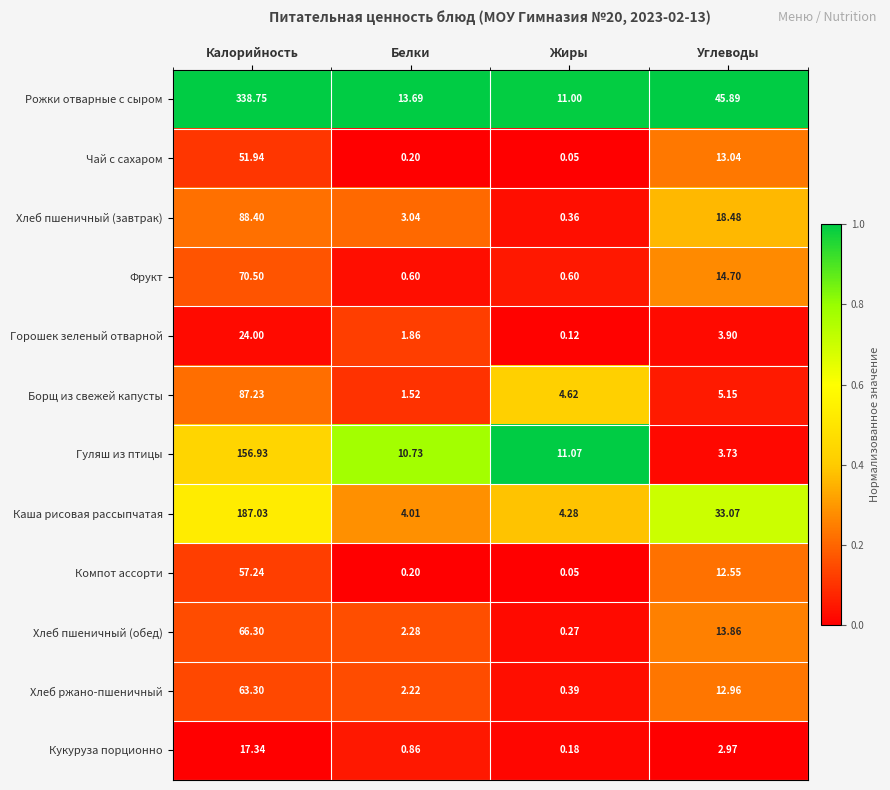

Rank the categories by Рожки отварные с сыром value from lowest to highest.

Жиры, Белки, Углеводы, Калорийность